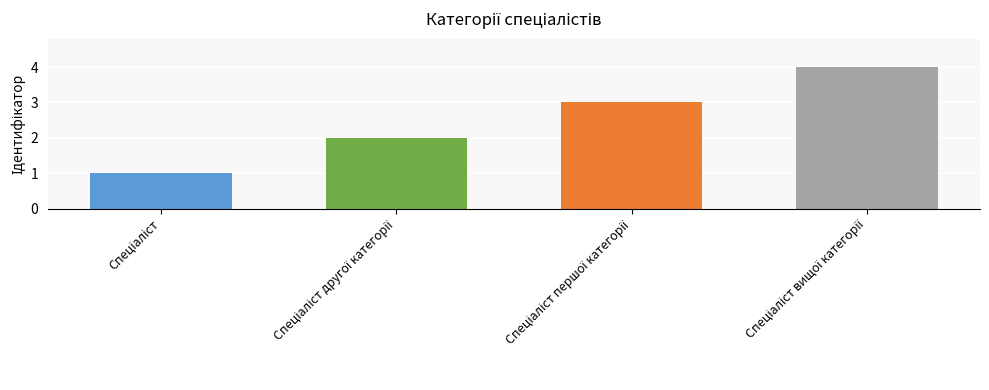

What is the sum of all values?

10